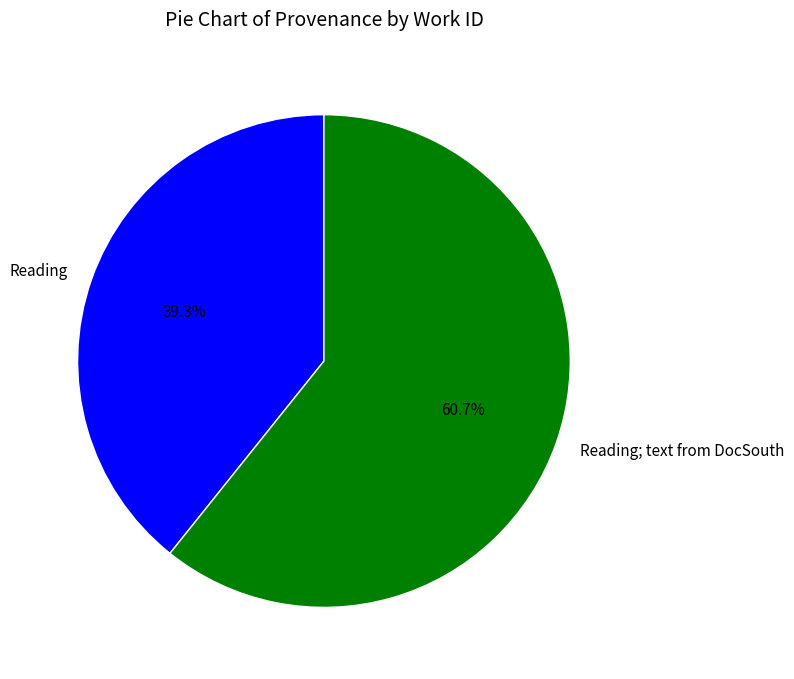

To the nearest percent, what is the average slice percentage?

50%